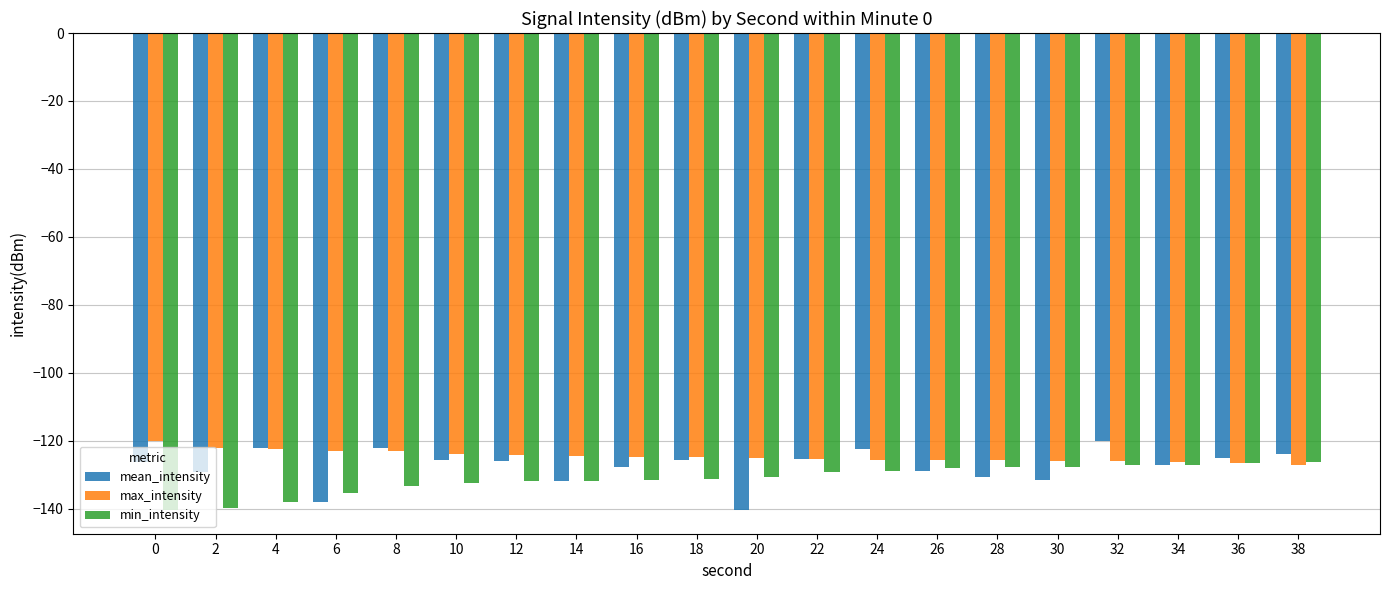

Which series has the largest total across all categories?

max_intensity